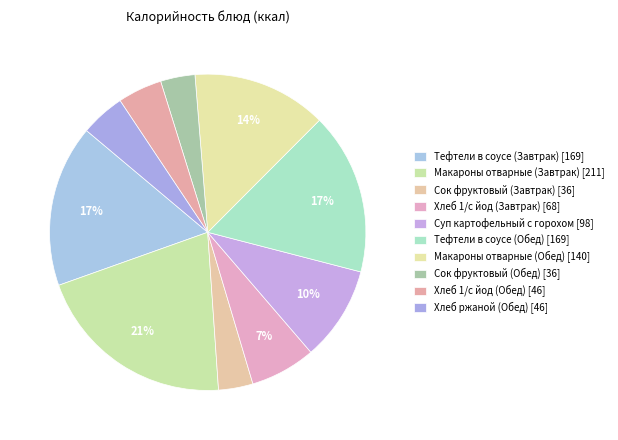

What is the ratio of the value at Макароны отварные (Обед) to the value at Сок фруктовый (Завтрак)?

3.9